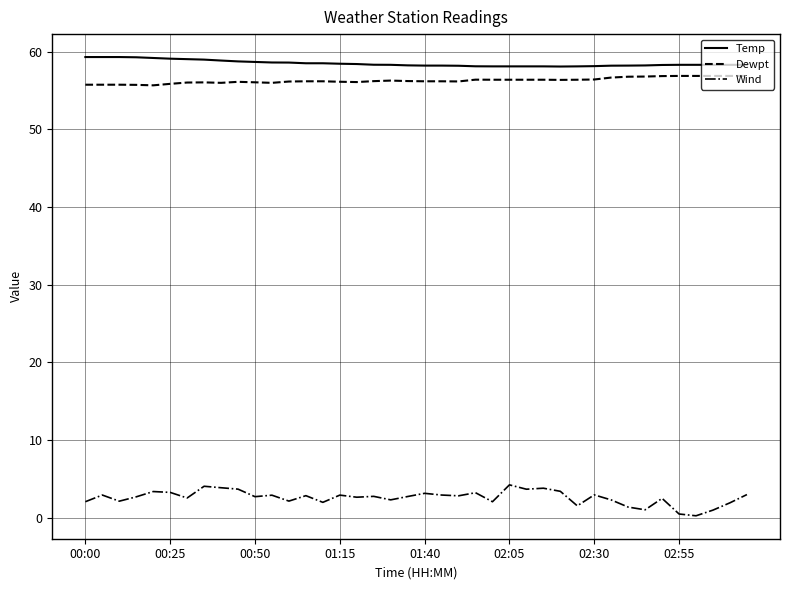

True or false: Temp and Wind cross at least once.

False